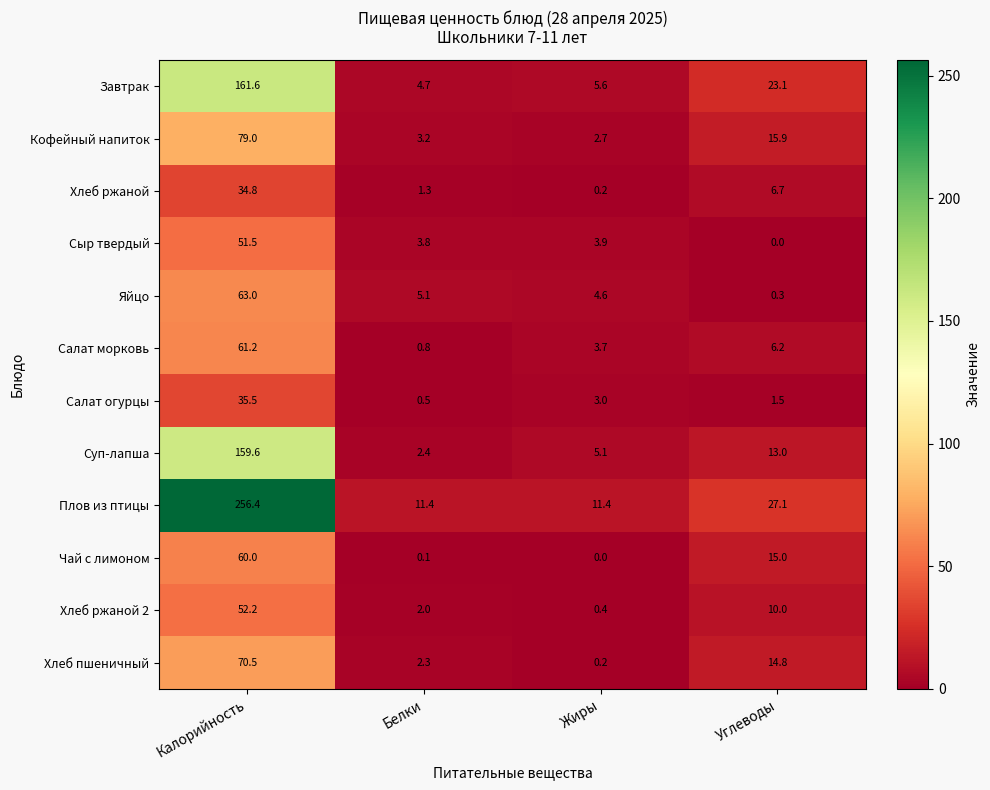

What is the spread (max minus min) of values at Жиры?

11.4